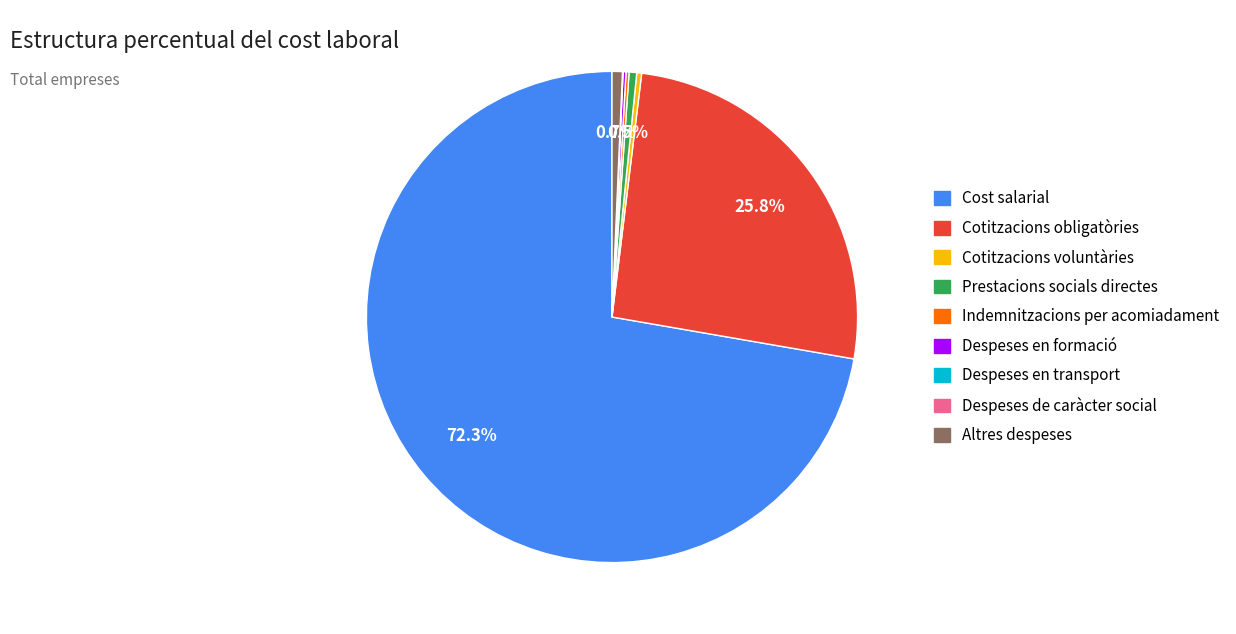

What is the largest slice in the pie chart?

Cost salarial